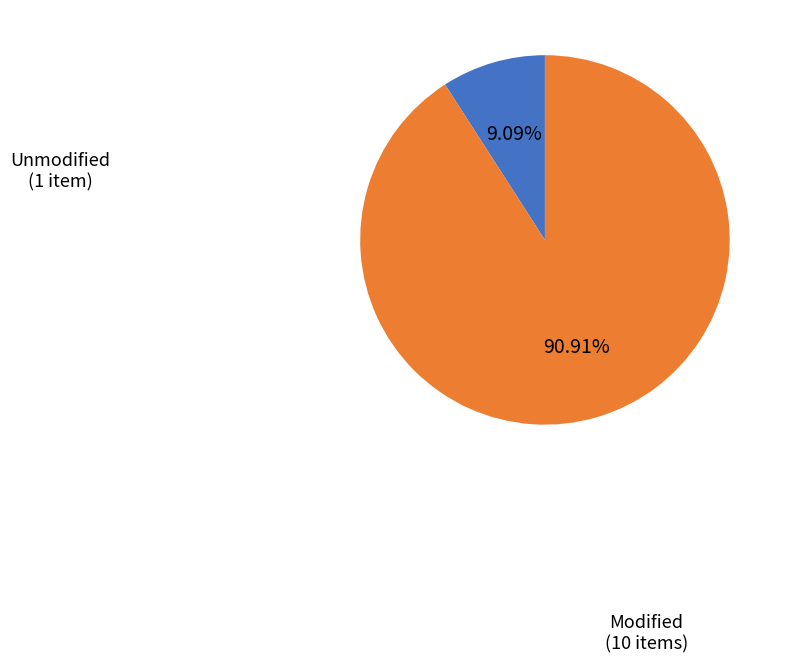

How many slices are in this pie chart?

2